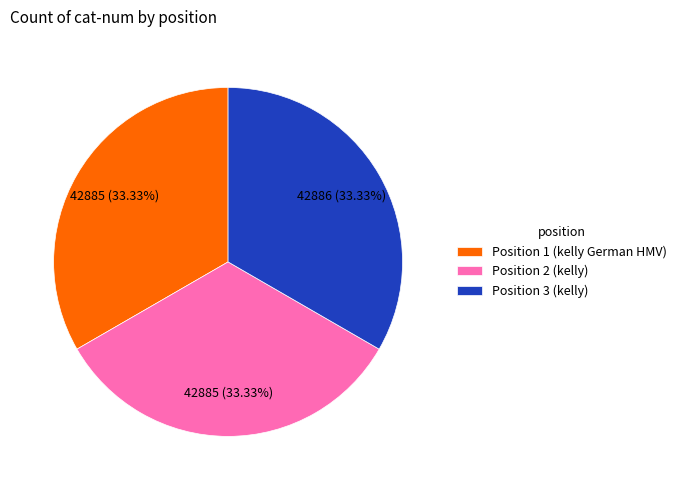

What percentage do Position 2 (kelly) and Position 1 (kelly German HMV) together represent?

66.7%